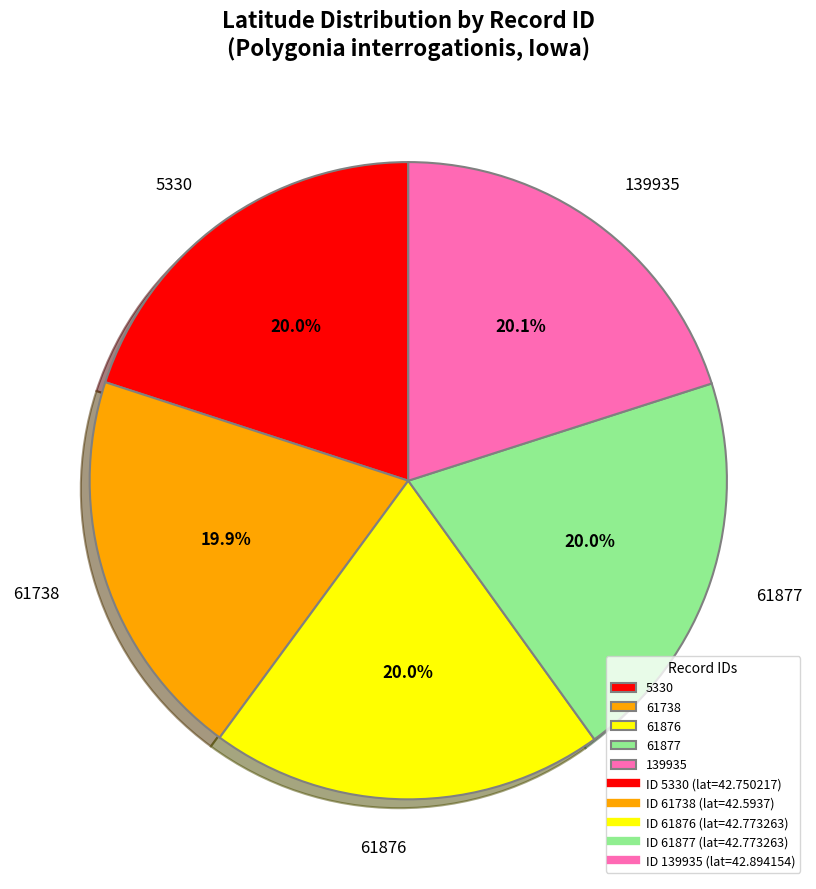

Is 5330 the majority of the pie?

No